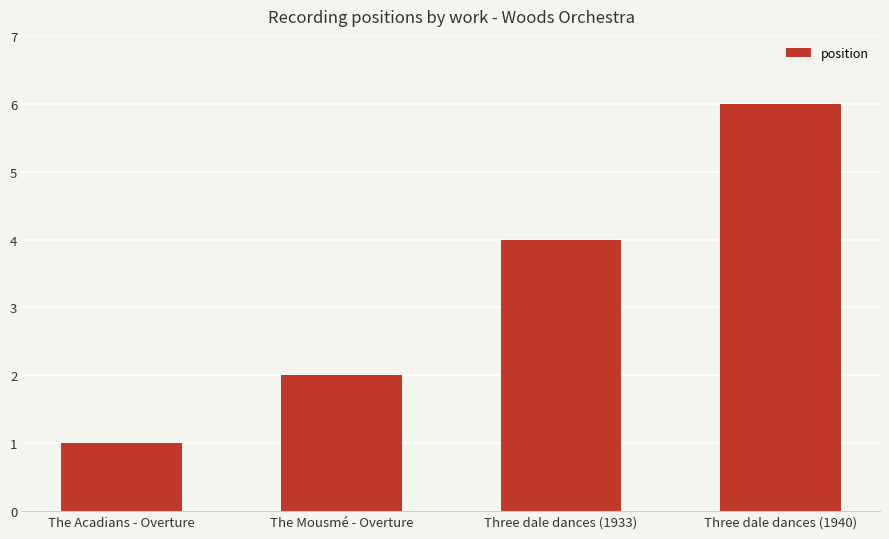

How many data points does each series have?

4